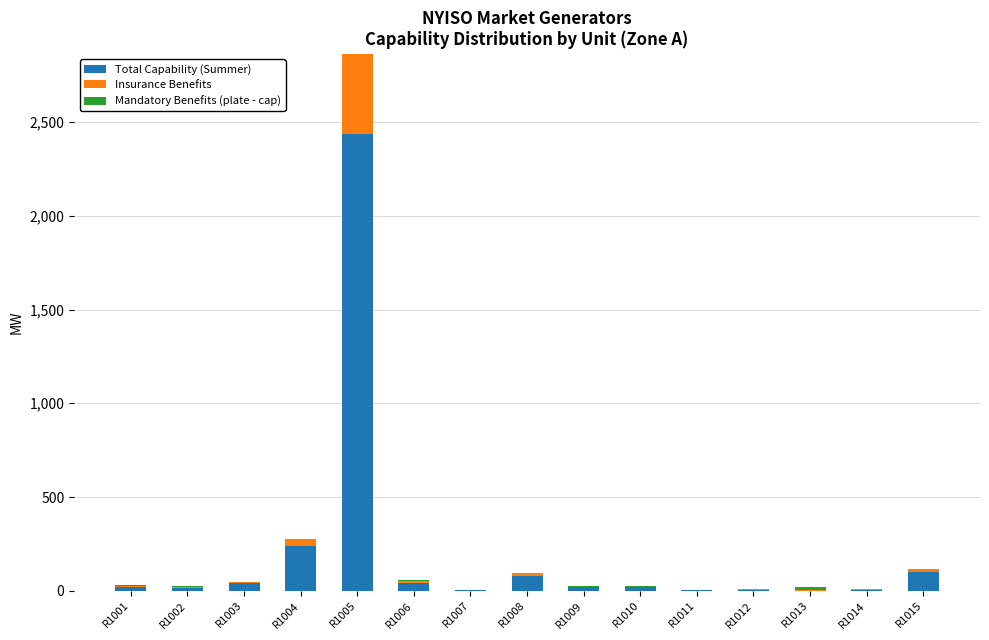

The Total Capability (Summer) series shows 5.6 at R1011. True or false?

True